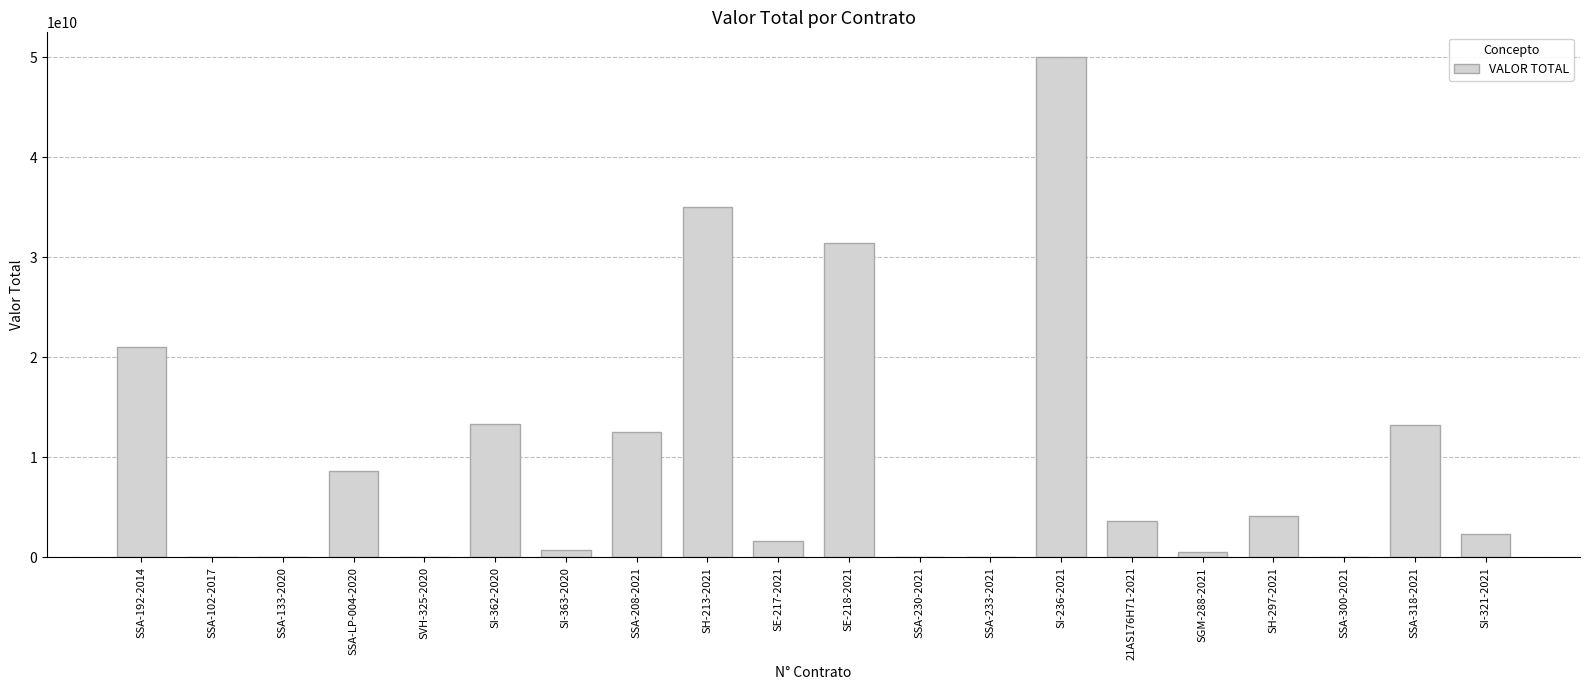

Where is the data nearest to the value 25000000000?

SSA-192-2014